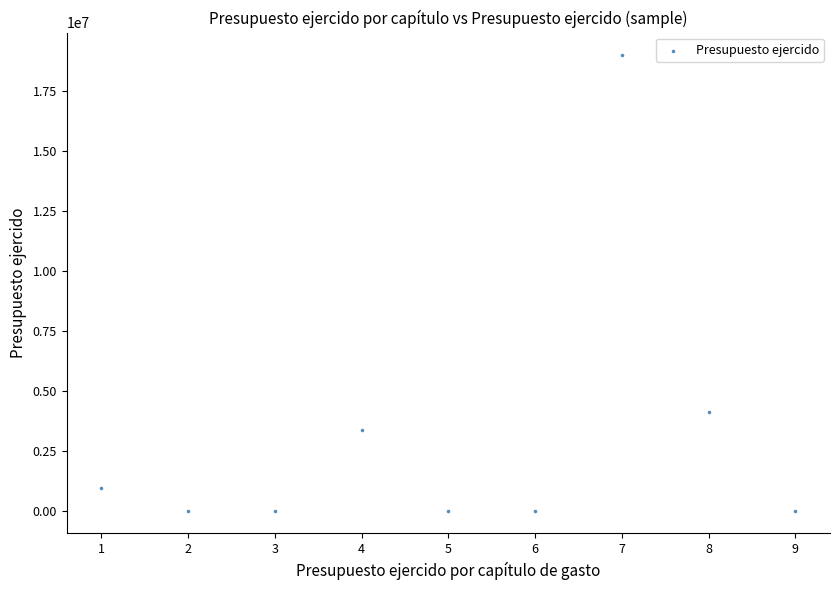

What is the range of X values (max minus min)?

8.0